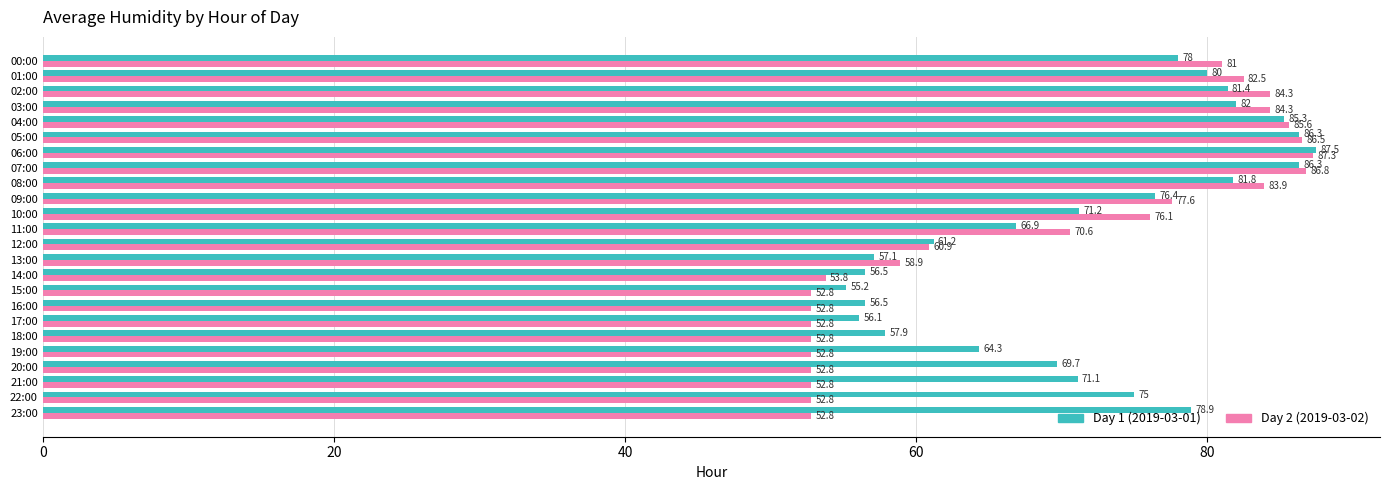

True or false: Day 1 (2019-03-01) has a value of 38.1 at 01:00.

False